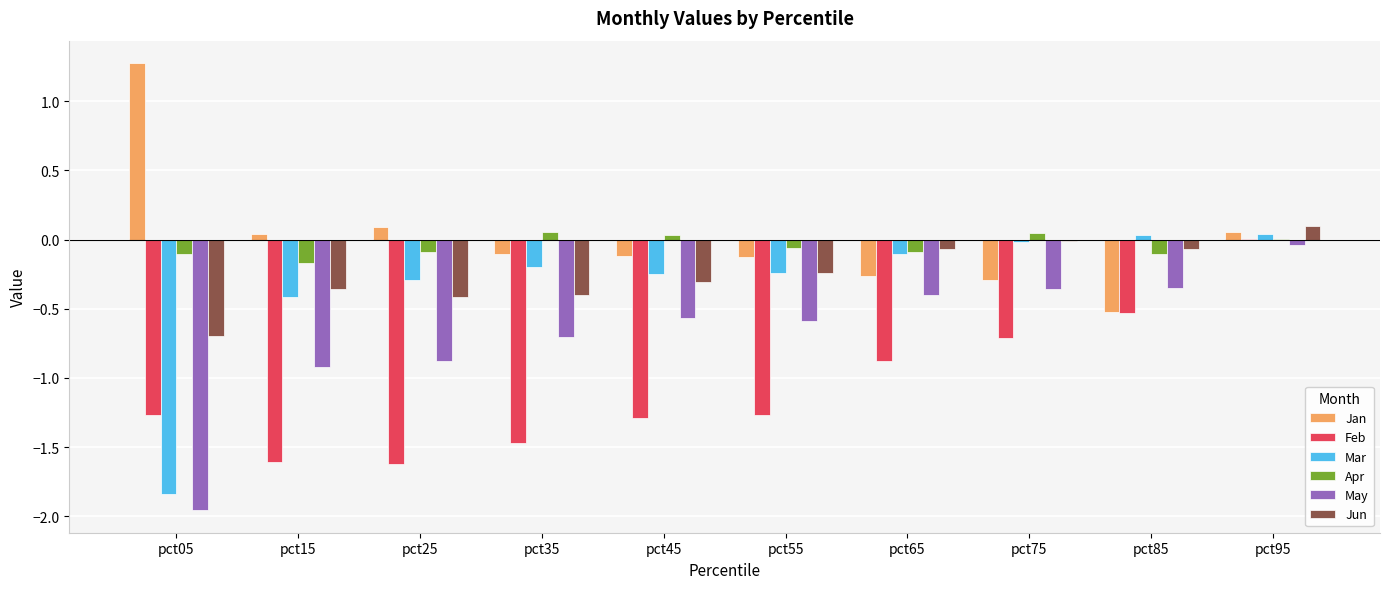

Which series changed the most between pct05 and pct65?

Mar